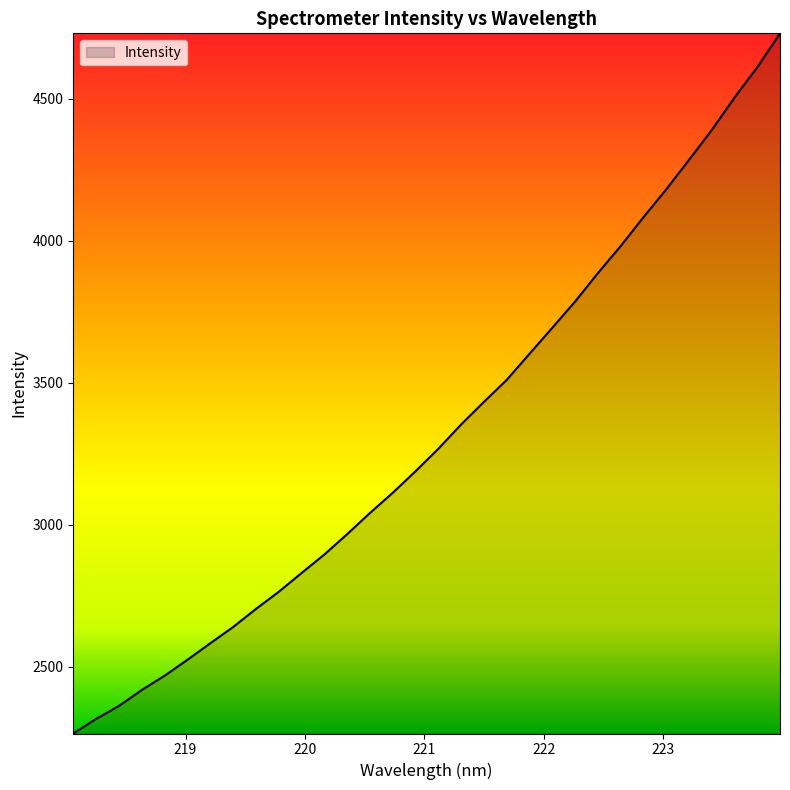

Count the number of categories in the chart.

32